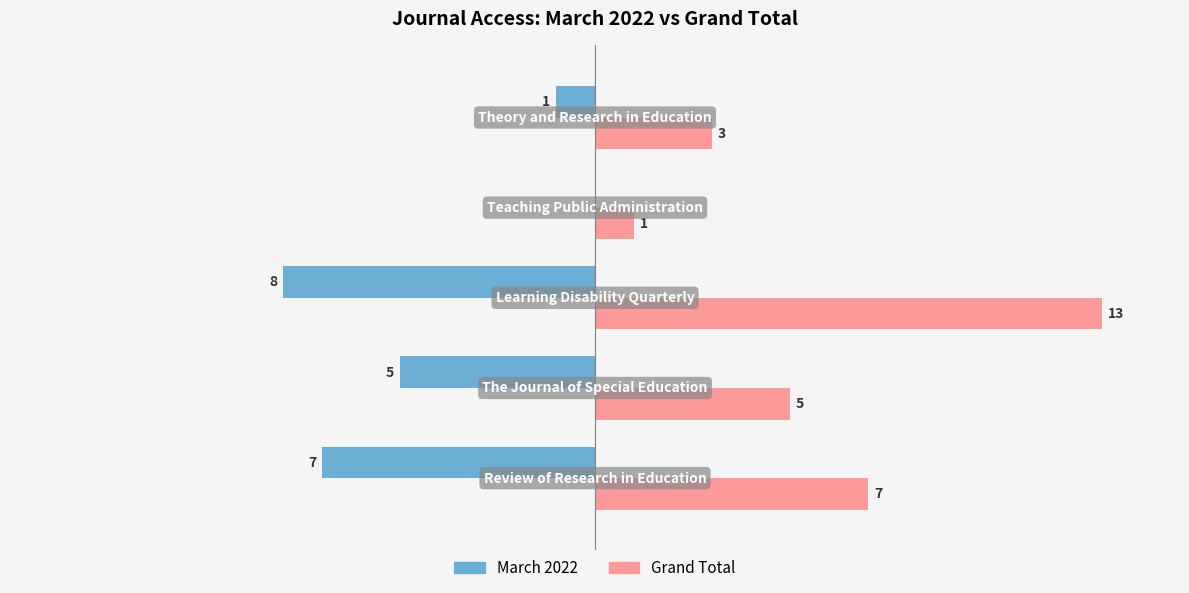

What are all the series names shown in the legend?

March 2022, Grand Total